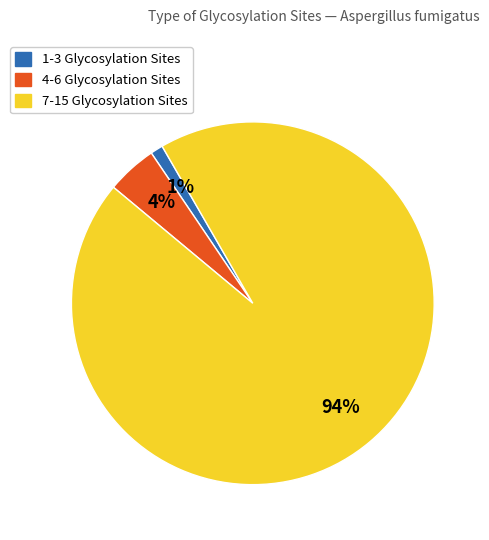

Is there any slice that represents more than half of the pie?

Yes